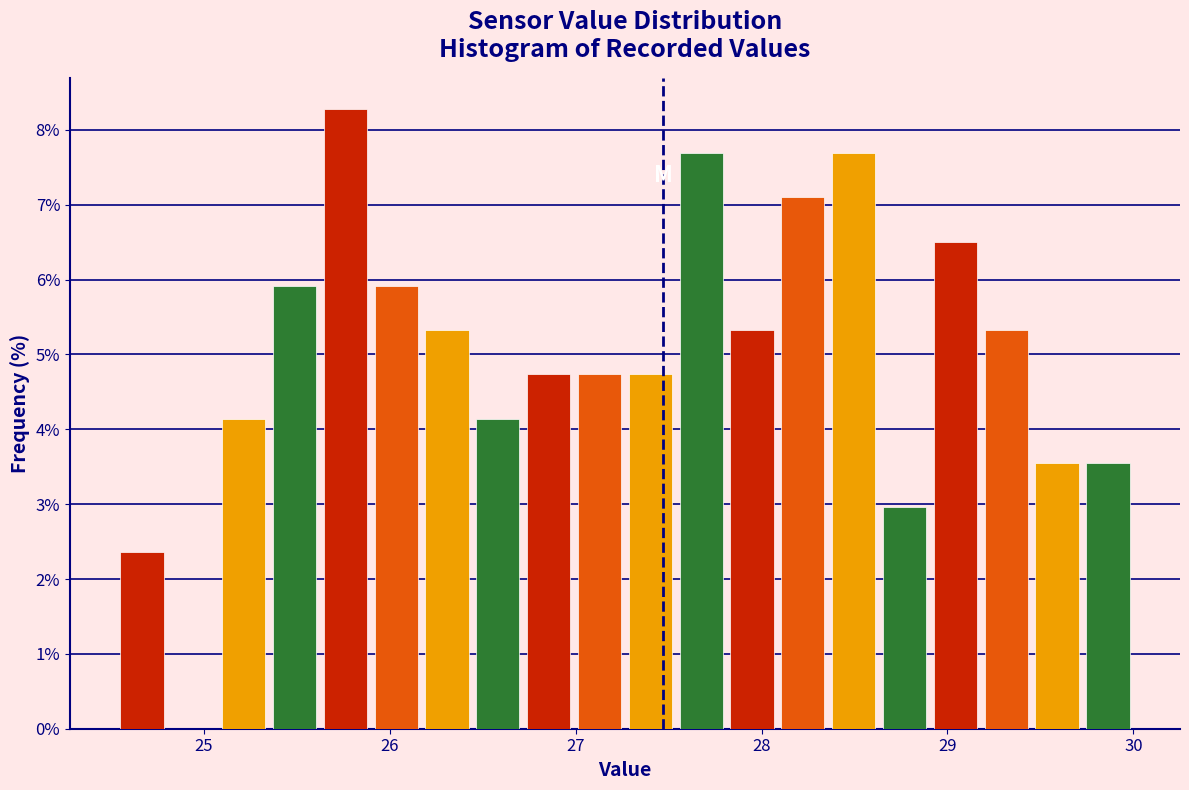

Read against the x-axis, roughly where is the centre of the tallest bar?

25.8